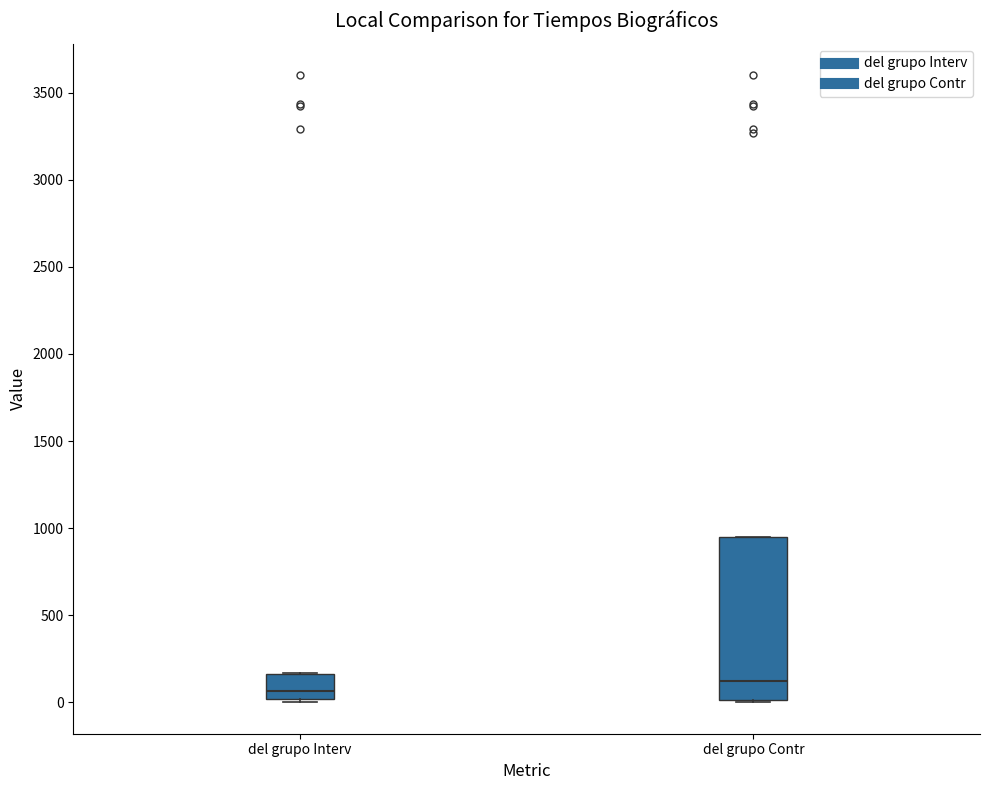

Which box is the tallest, from its lower edge to its upper edge?

del grupo Contr